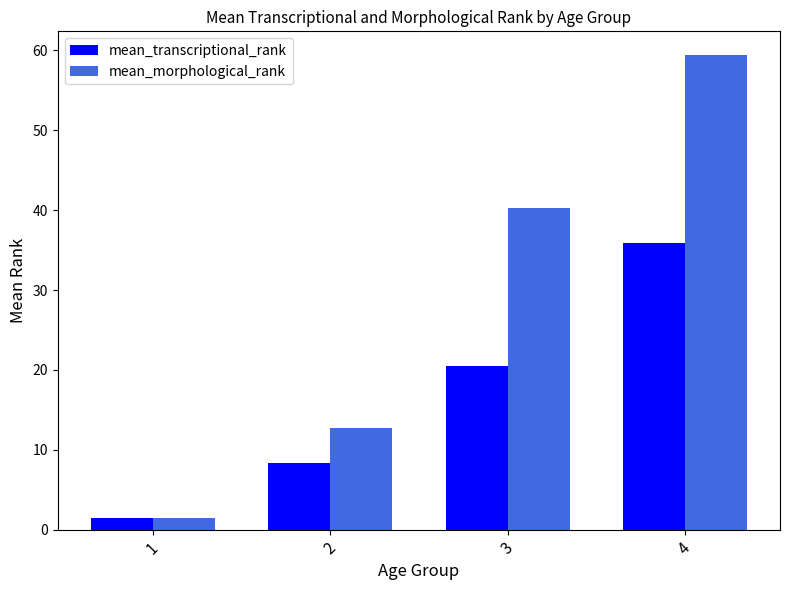

True or false: mean_morphological_rank has a value of 13.5 at 4.

False